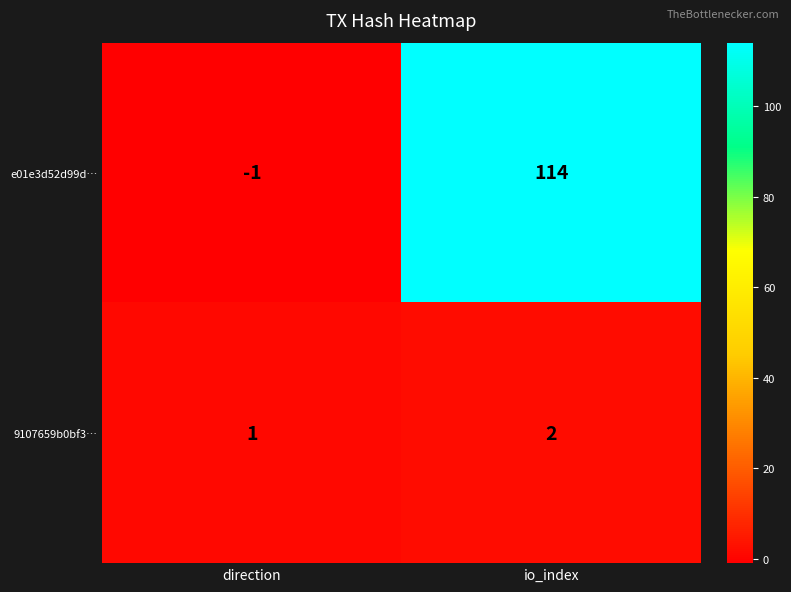

Rank the series at io_index from lowest to highest value.

9107659b0bf3…, e01e3d52d99d…